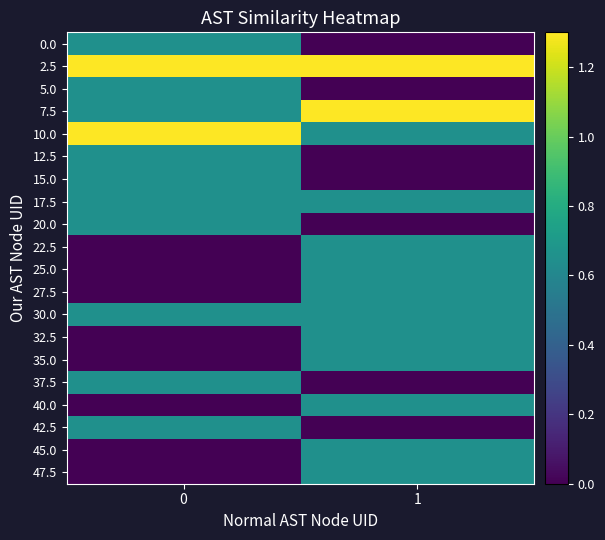

Rank the series by their maximum value, from highest to lowest.

2.5, 7.5, 10.0, 0.0, 5.0, 12.5, 15.0, 17.5, 20.0, 22.5, 25.0, 27.5, 30.0, 32.5, 35.0, 37.5, 40.0, 42.5, 45.0, 47.5